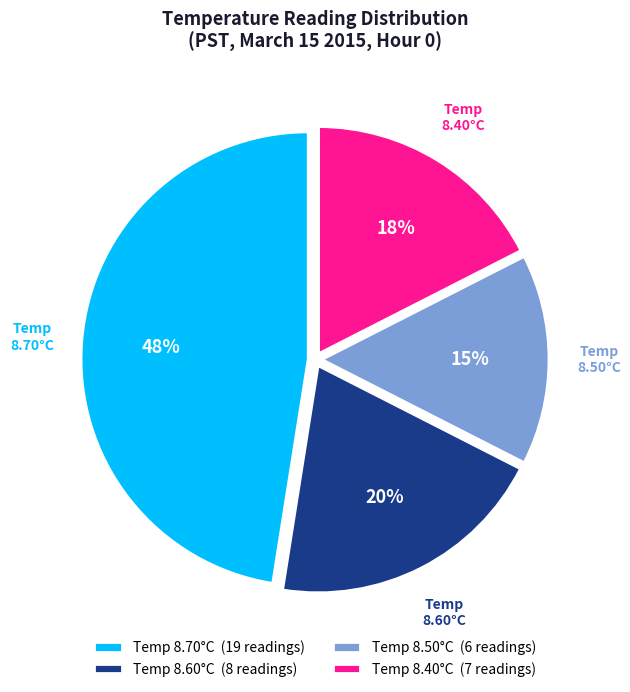

To the nearest percent, what is the difference between the Temp 8.60°C (8 readings) and Temp 8.50°C (6 readings) slice percentages?

5%